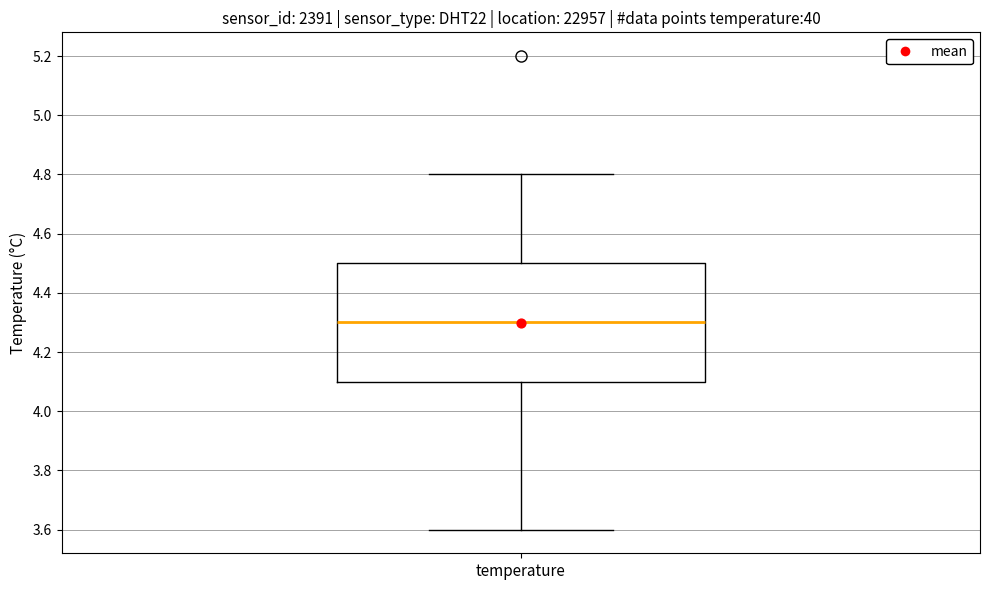

Where does the median line of the box for temperature sit on the y-axis? The values are not printed on the chart, so give them approximately, as read against the axis.

4.3